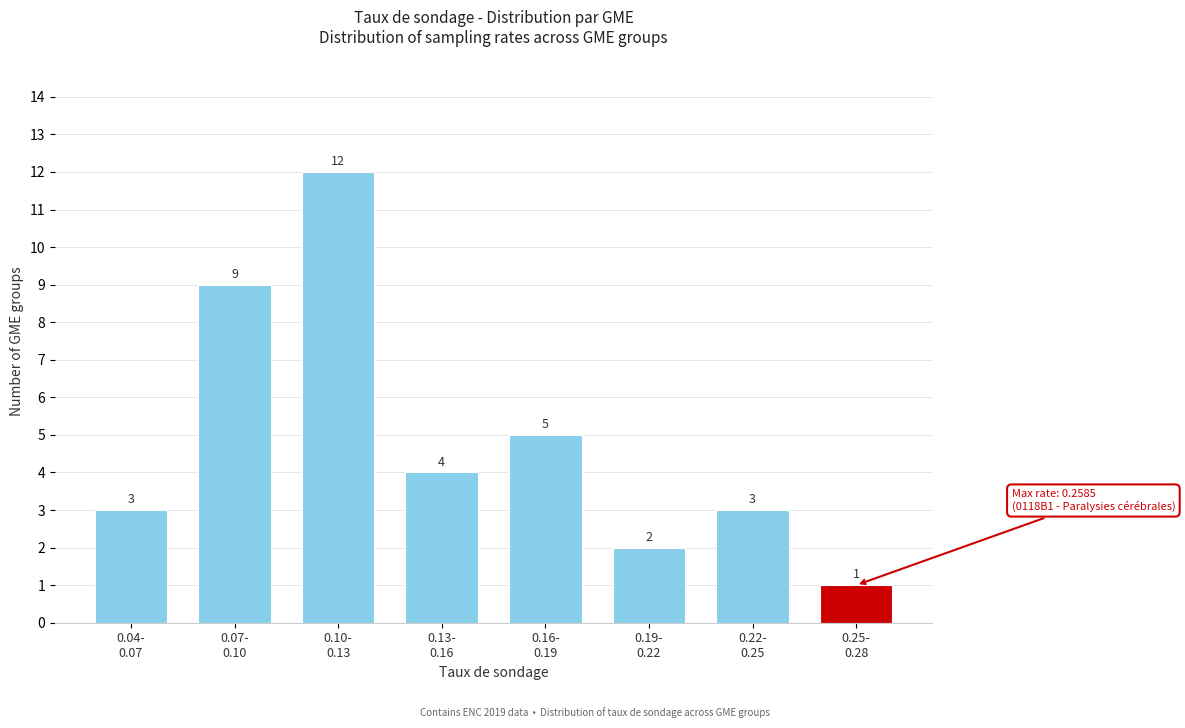

Reading left to right, transcribe all the data shown in this chart.

3	9	12	4	5	2	3	1